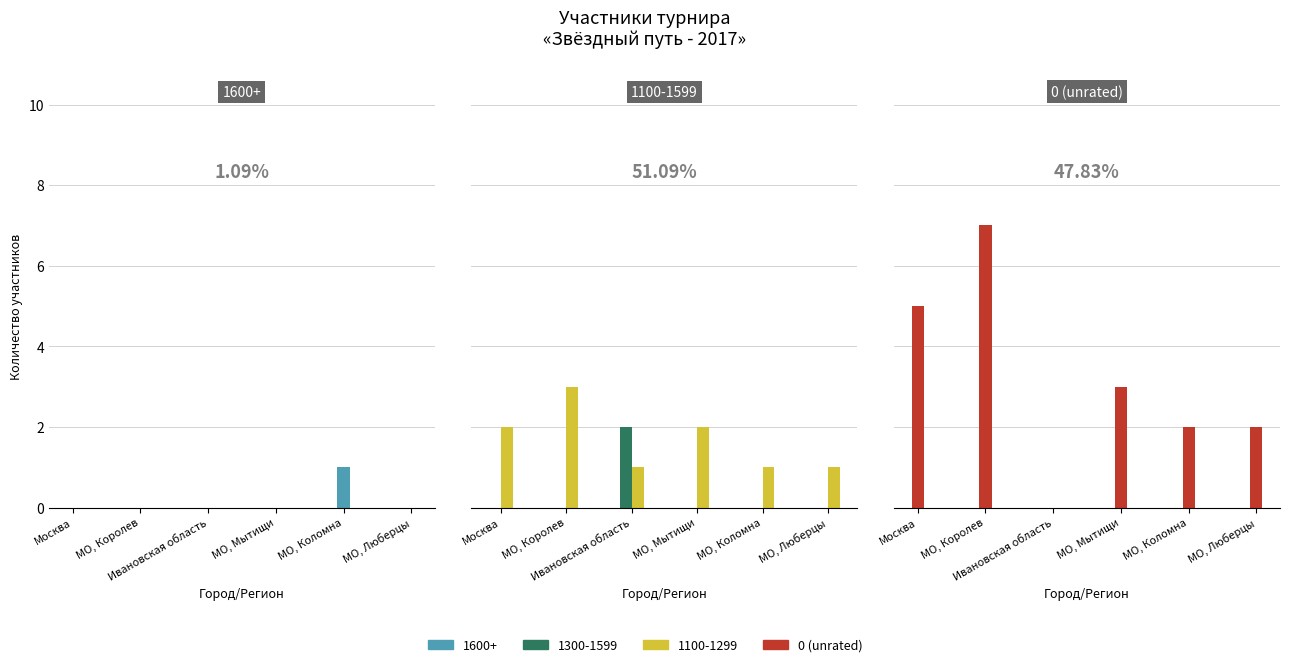

What is the label of the 2nd bar from the right?

МО, Коломна